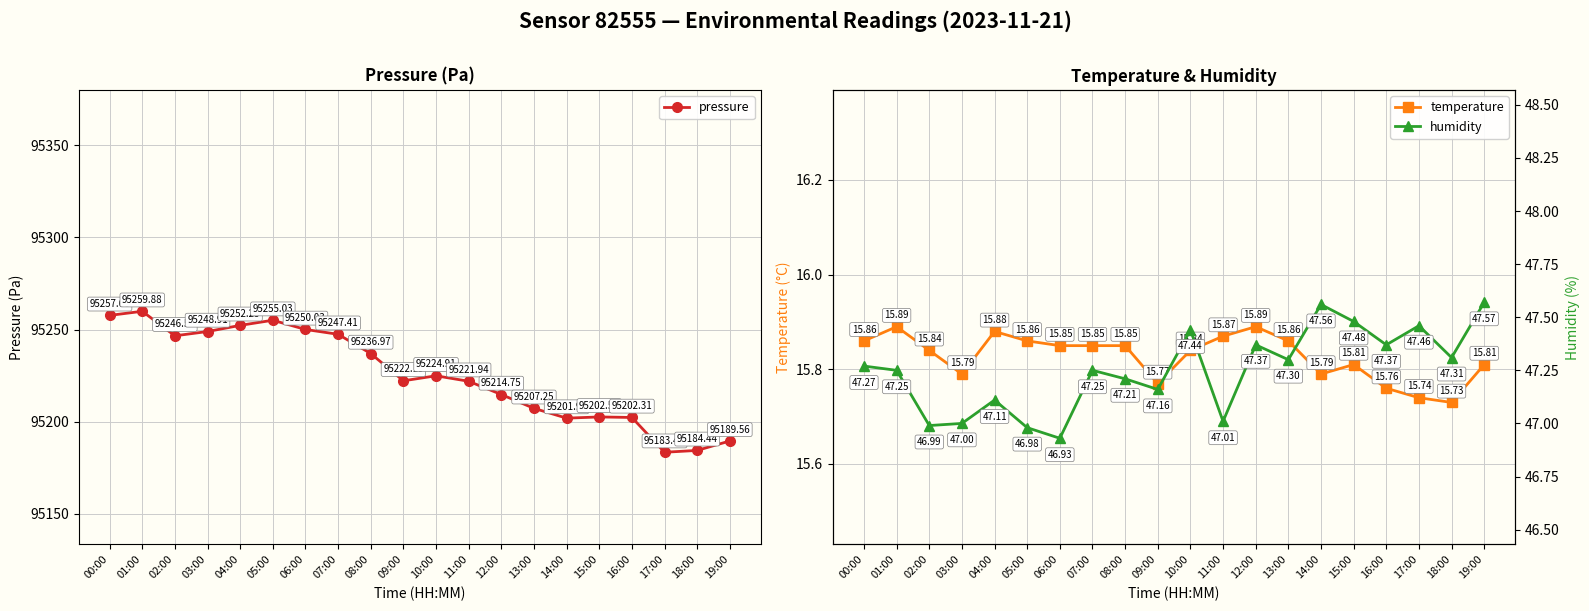

Is it true that temperature equals 28.0 at 07:00?

False